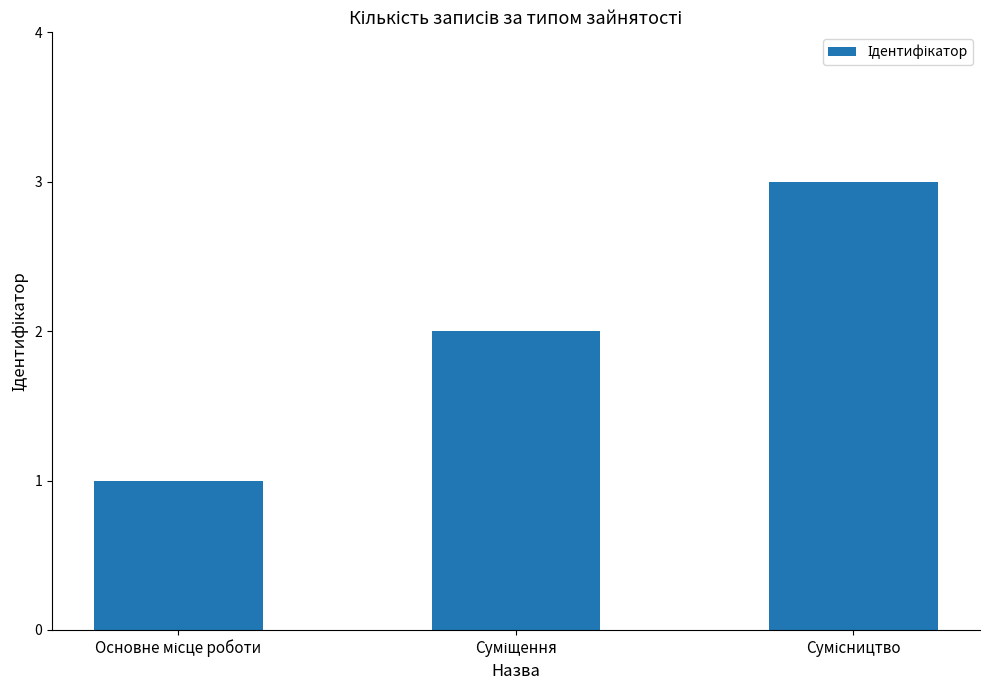

What is the maximum value shown in the chart?

3